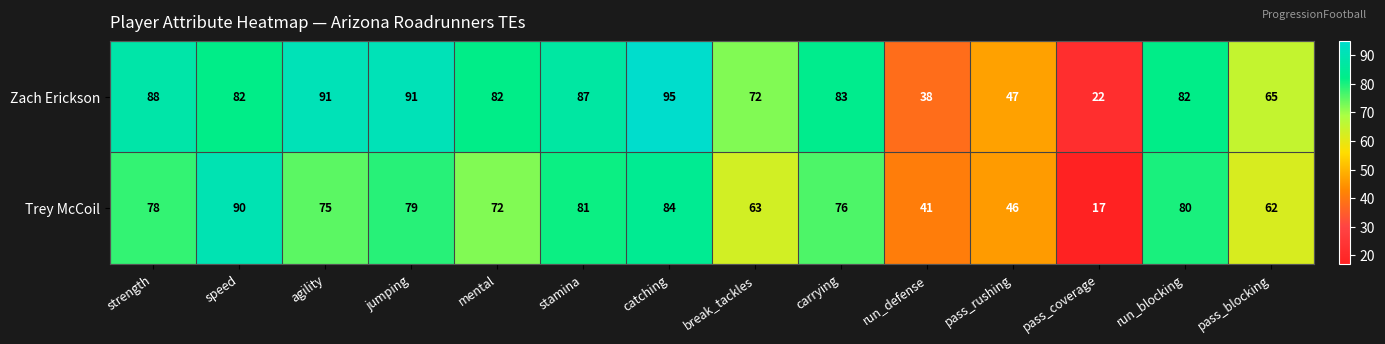

Count the number of data series in this chart.

2